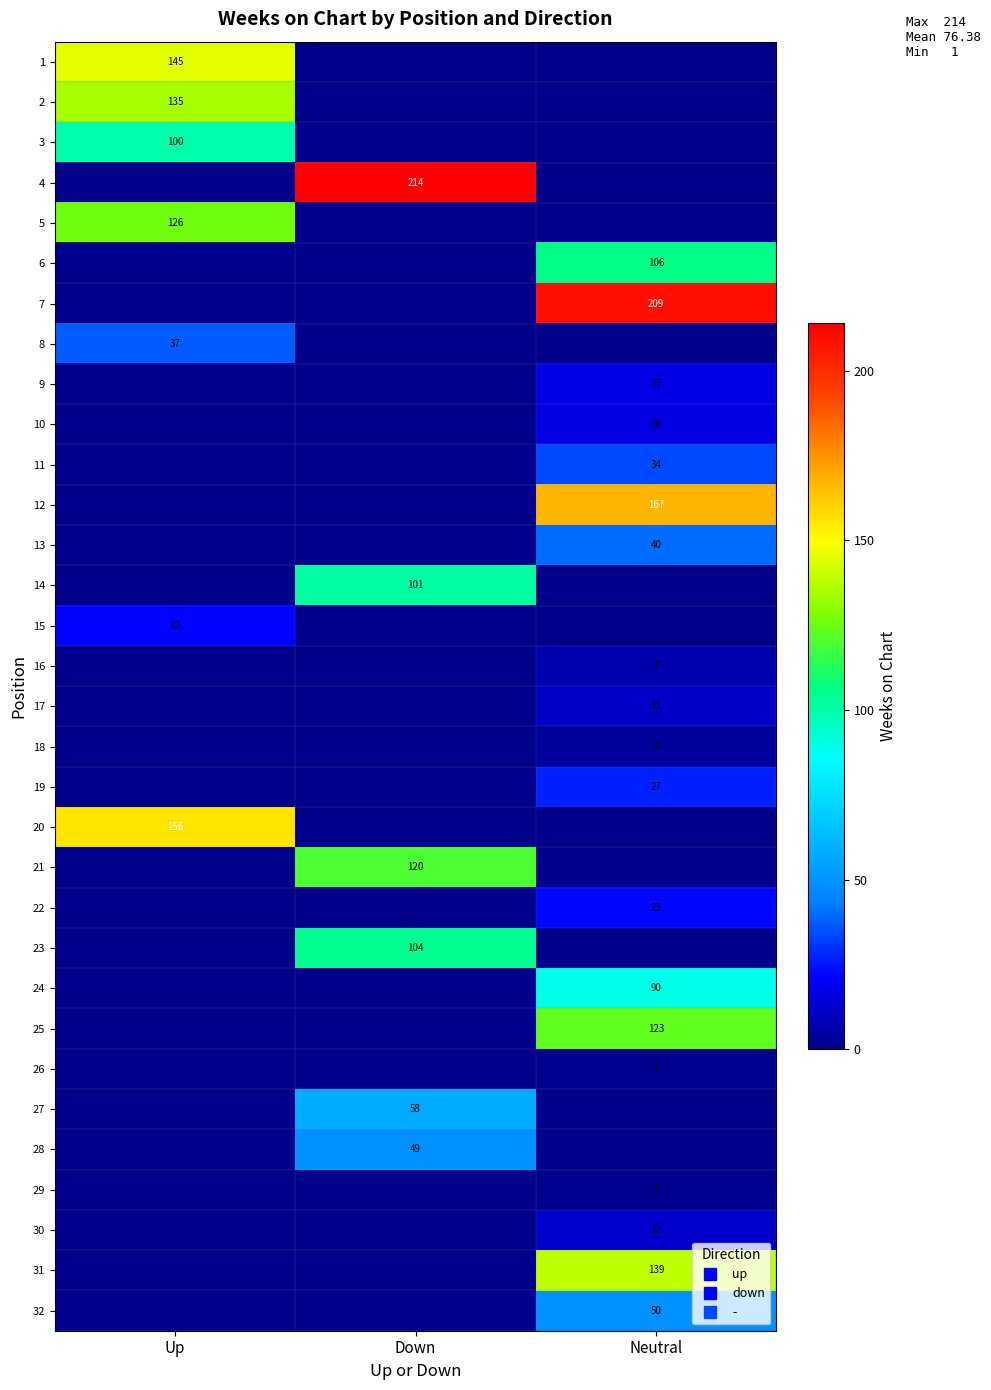

What is the average value of the 9 series?

6